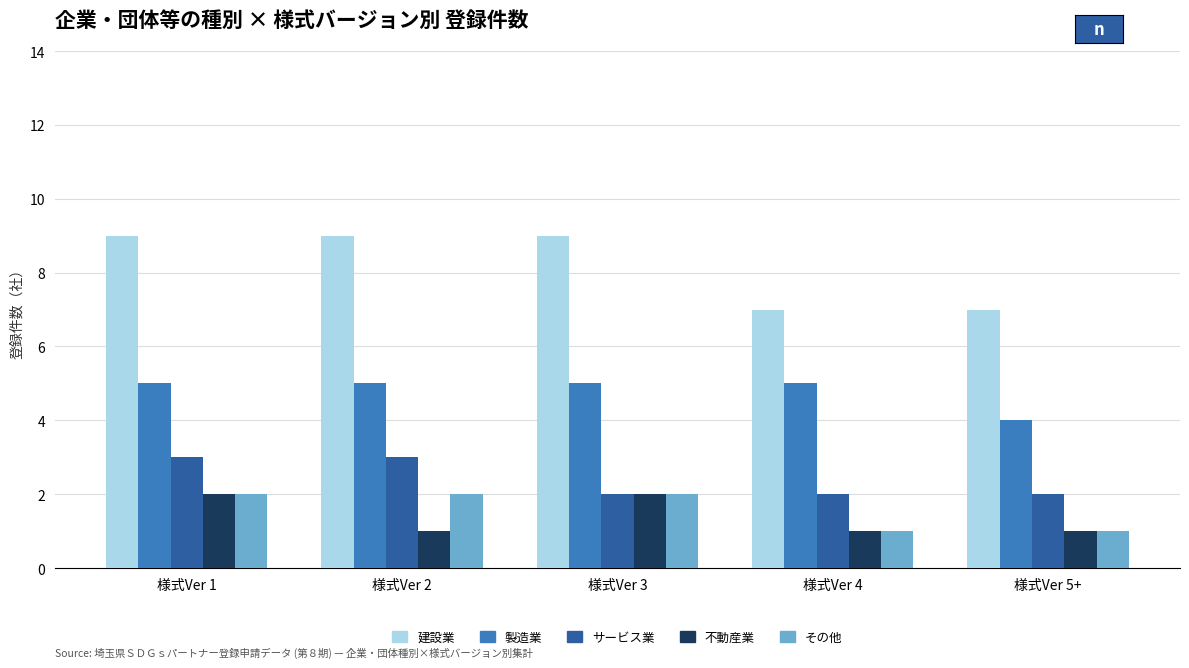

What is the value of the サービス業 bar at the 4th from the left?

2